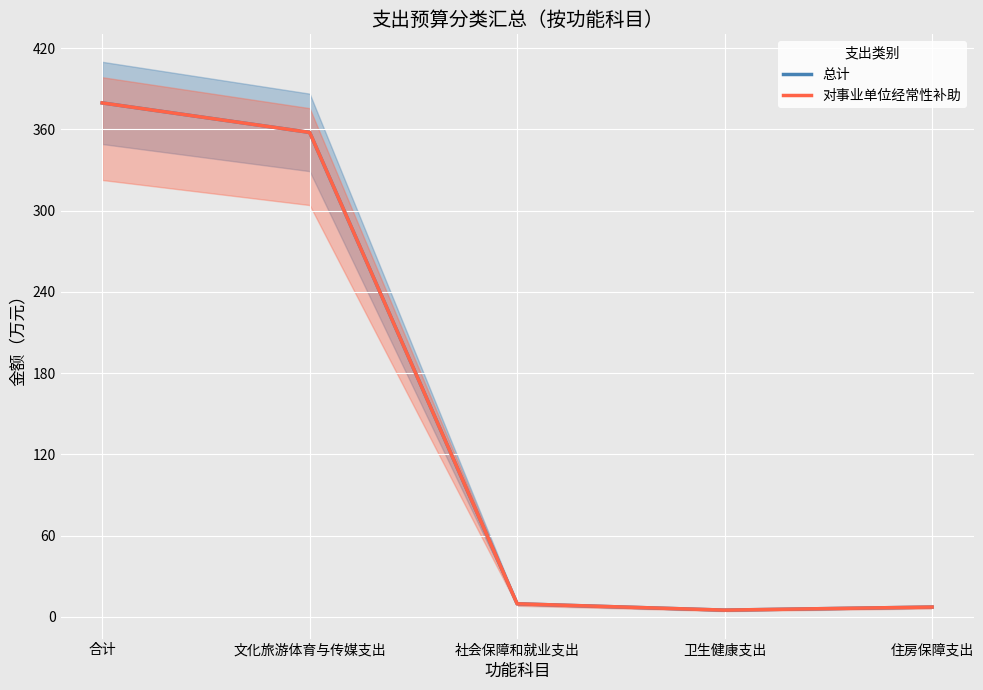

What is the average value of the 对事业单位经常性补助 series?

151.8